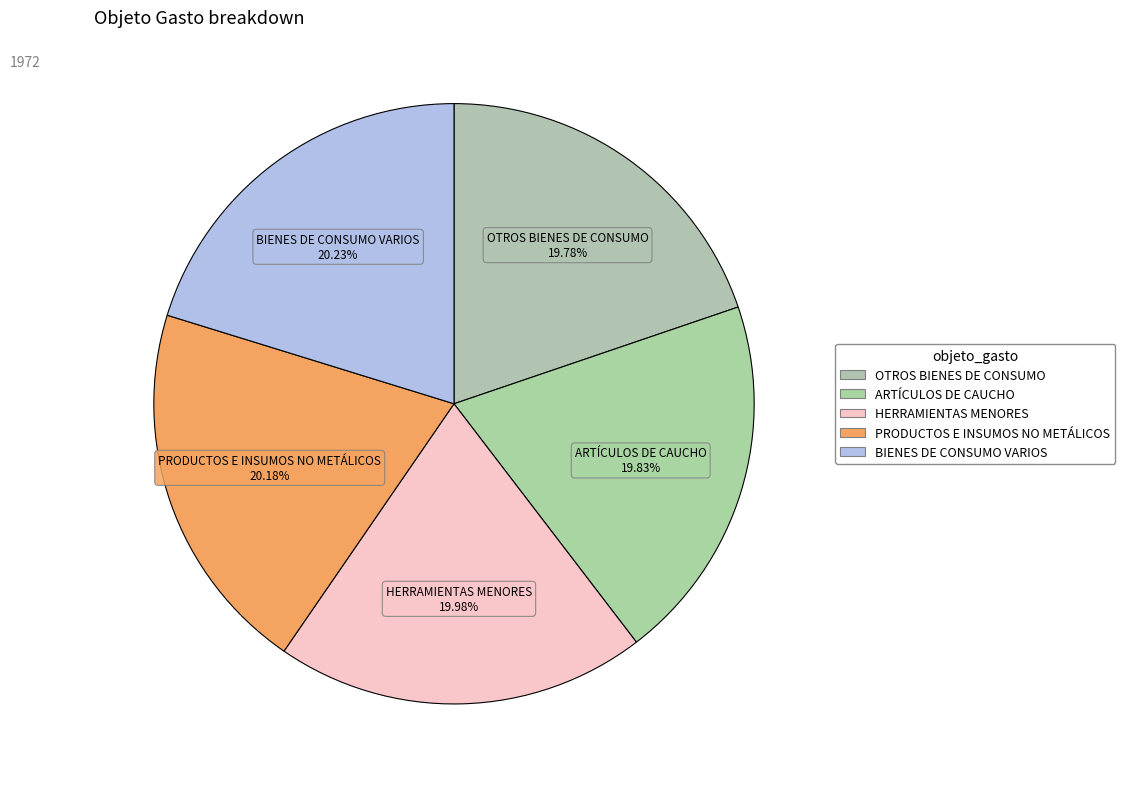

What is the ratio of the value at BIENES DE CONSUMO VARIOS to the value at HERRAMIENTAS MENORES?

1.0